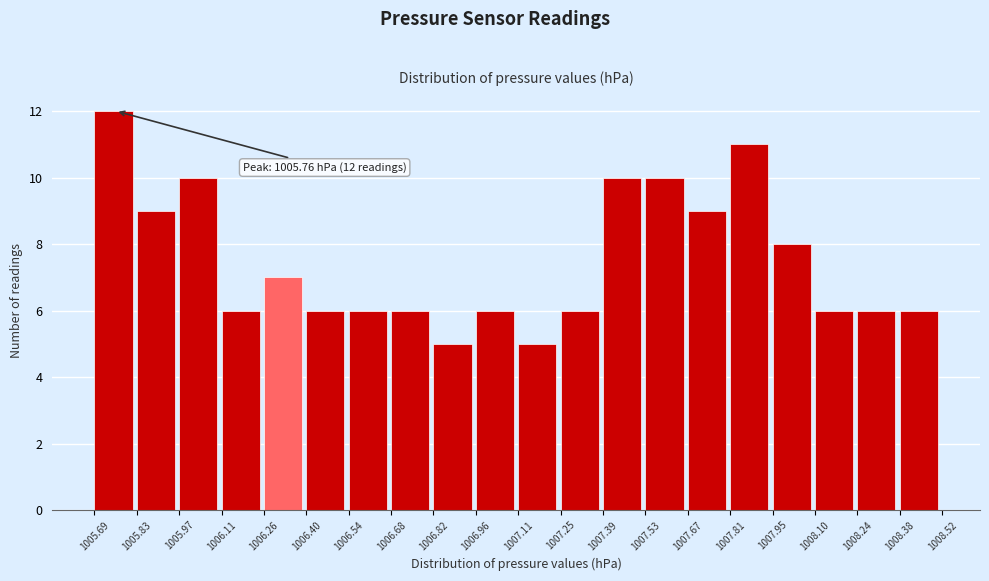

Which range on the x-axis has the tallest bar?

1005.69 to 1005.83